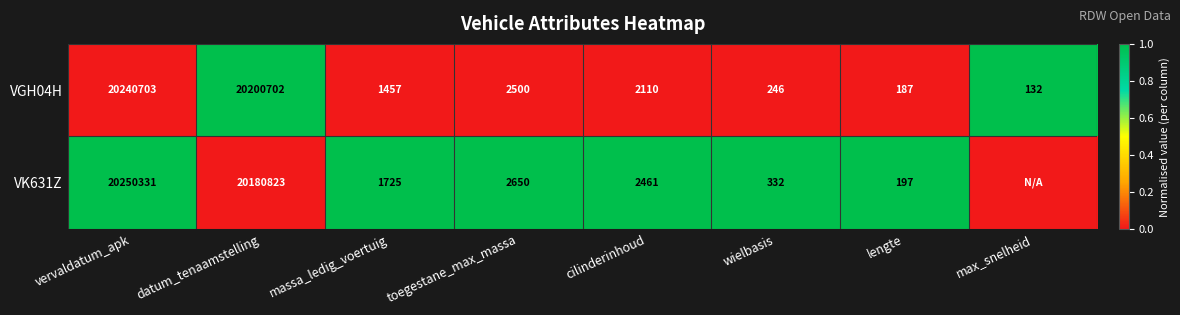

Where does the VGH04H series first go above 2110?

vervaldatum_apk